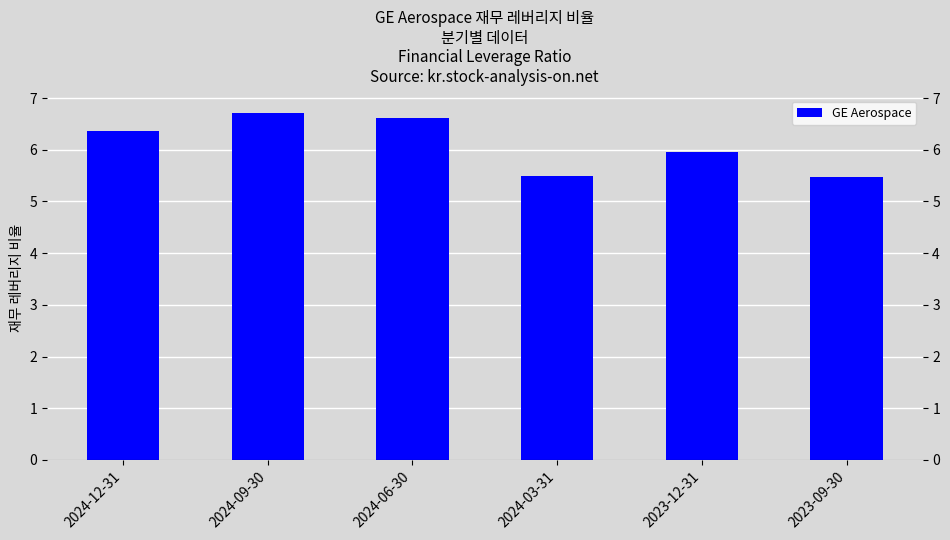

What is the average value?

6.1